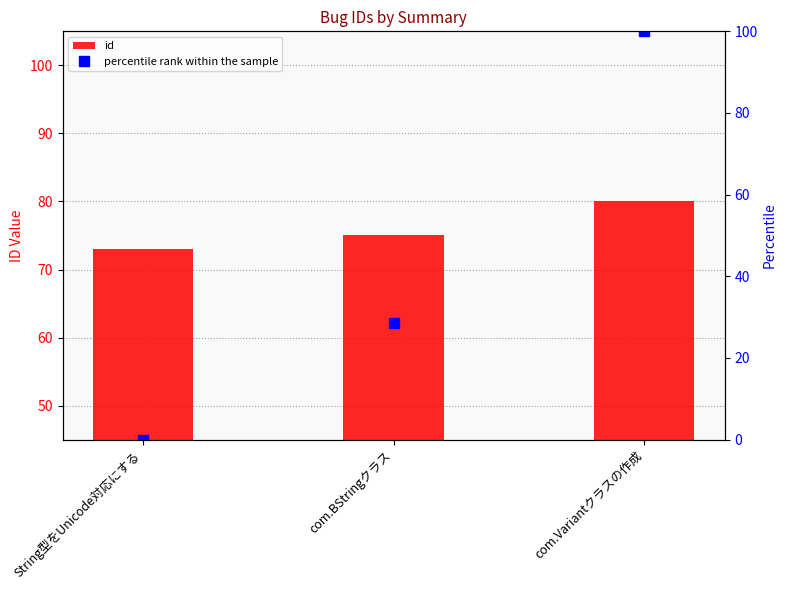

Between String型をUnicode対応にする and com.BStringクラス, which series saw the biggest shift?

percentile rank within the sample